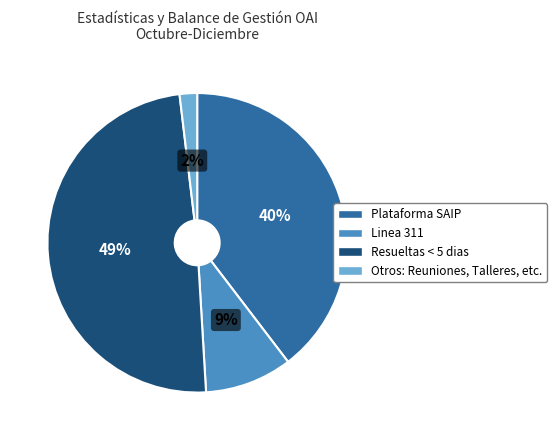

Which slice is the smallest?

Otros: Reuniones, Talleres, etc.